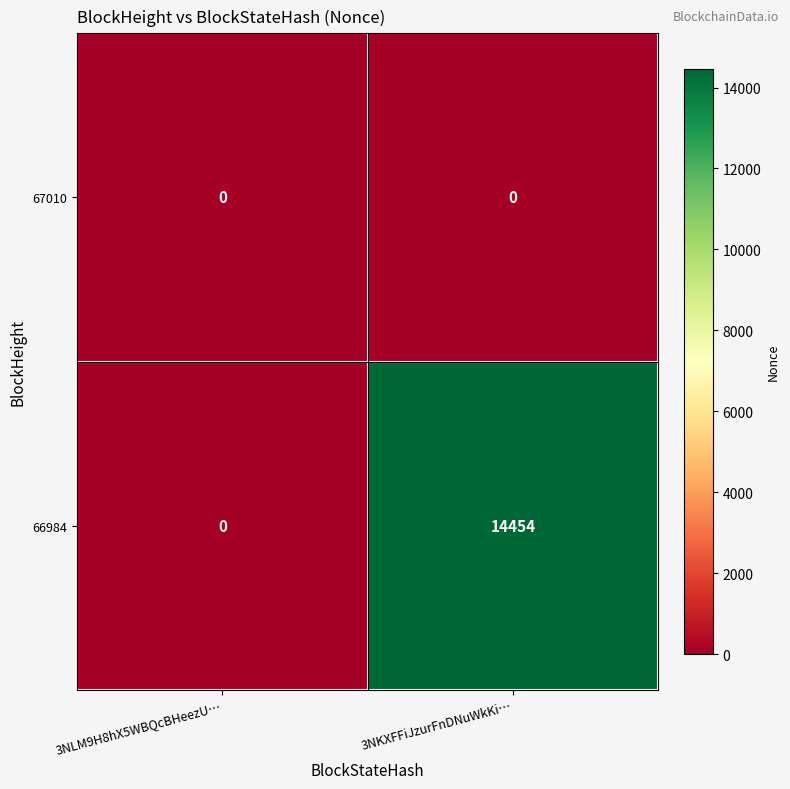

Which series has the largest total across all categories?

66984